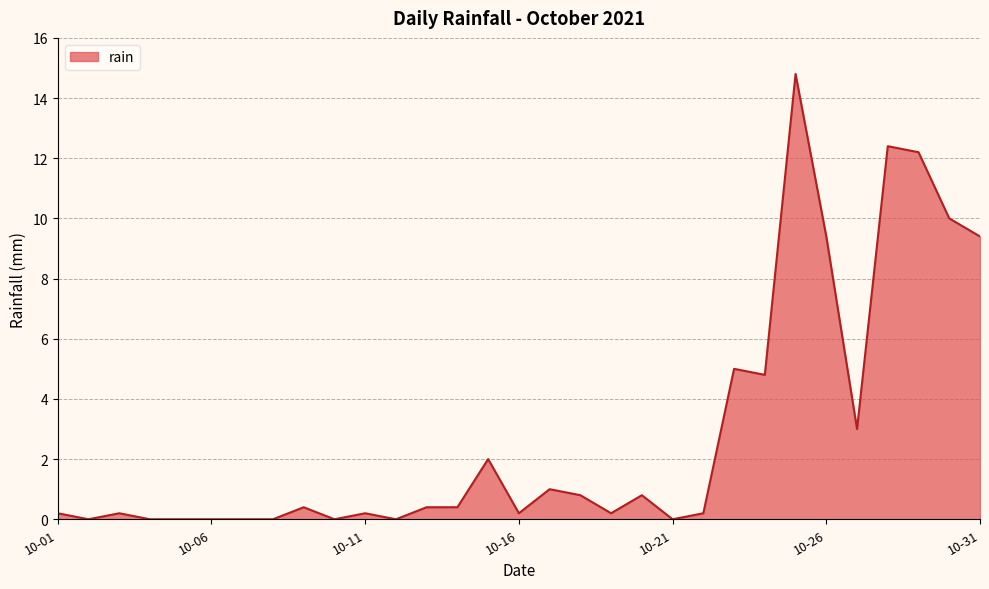

What is the difference between the maximum and minimum values?

14.8